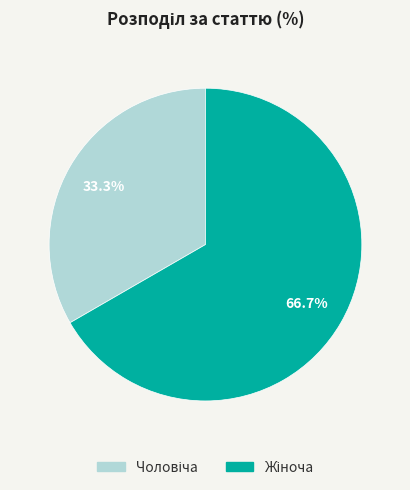

Does any single category account for the majority?

Yes